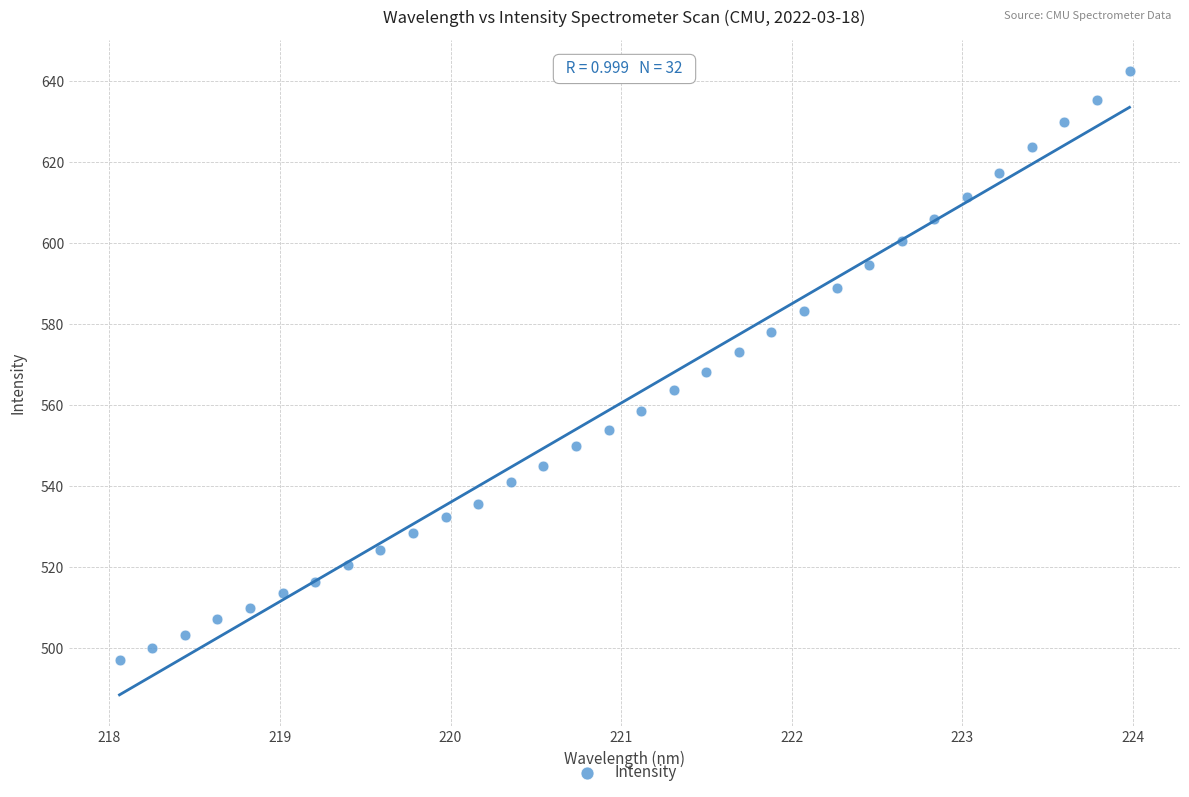

What is the range of X values (max minus min)?

5.9